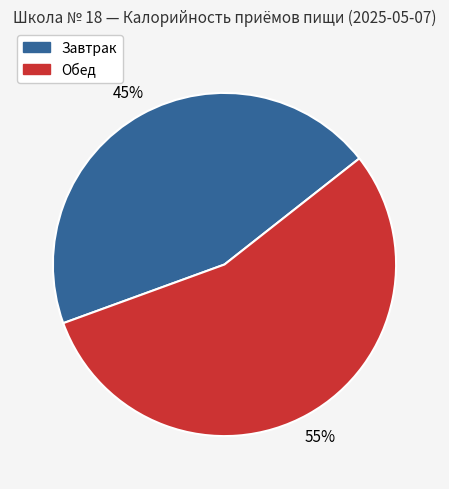

How many segments does this pie chart have?

2